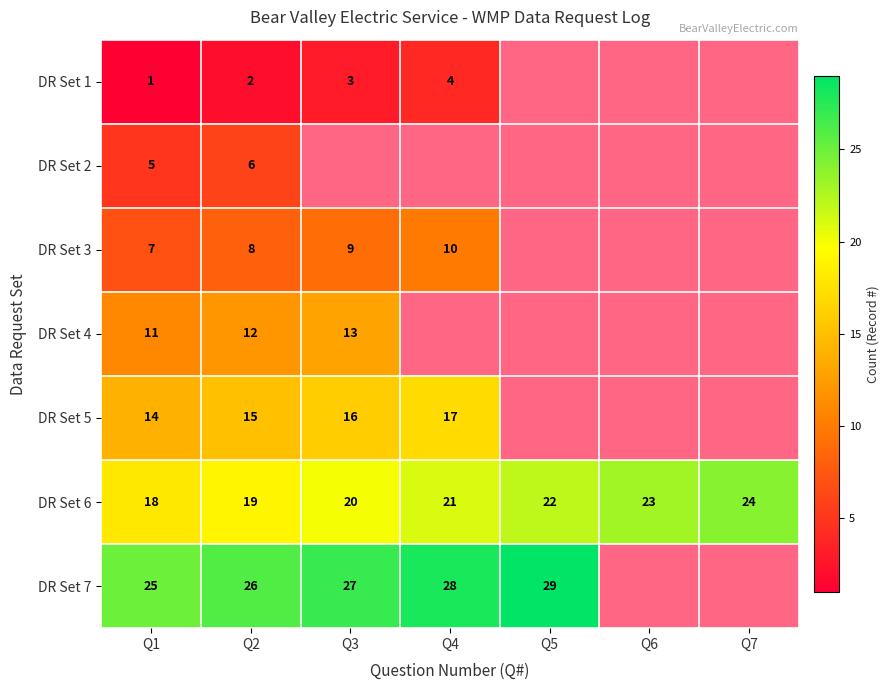

How many DR Set 6 values are between 19 and 23?

5